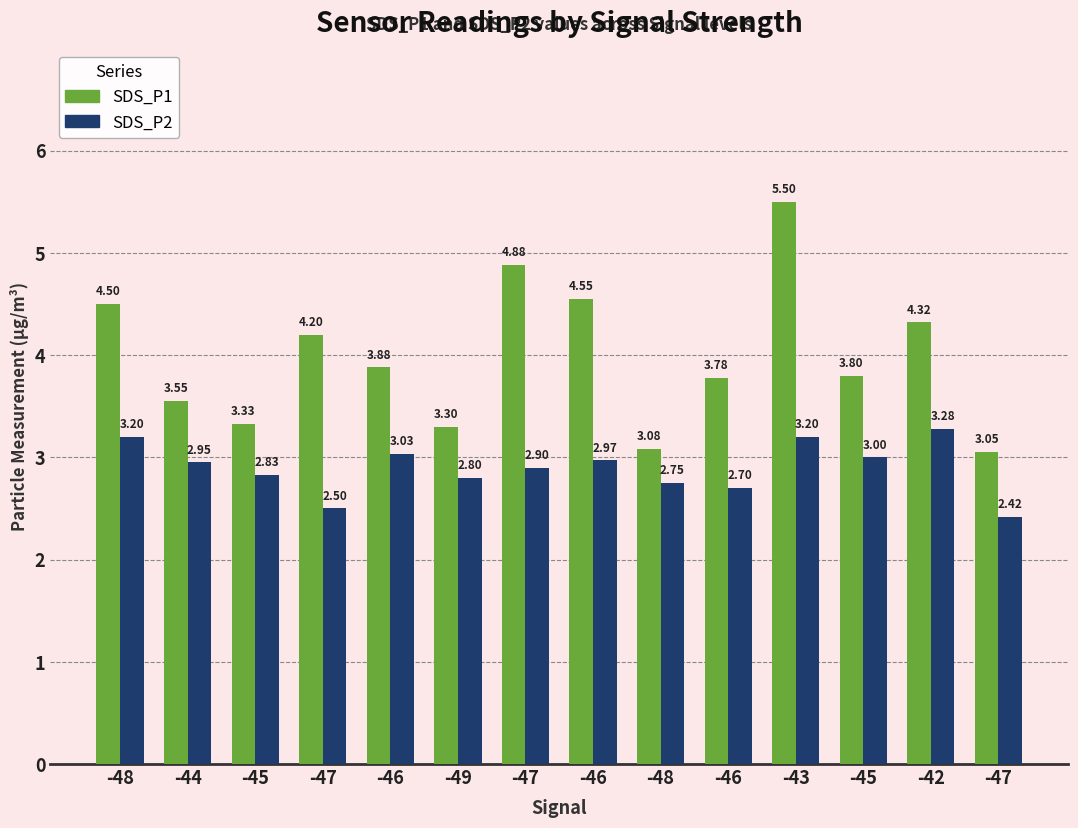

What are all the series names shown in the legend?

SDS_P1, SDS_P2